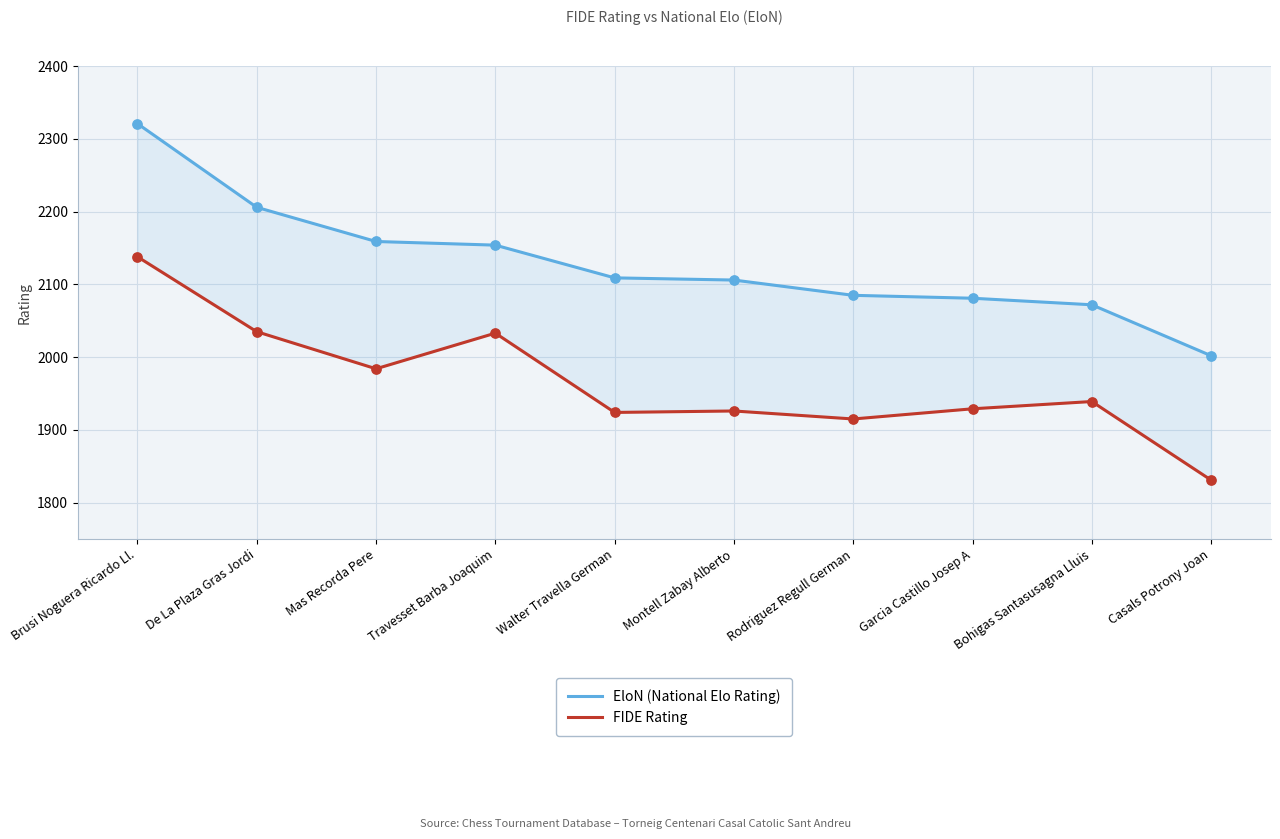

What is the total value across all series at Garcia Castillo Josep A?

4010